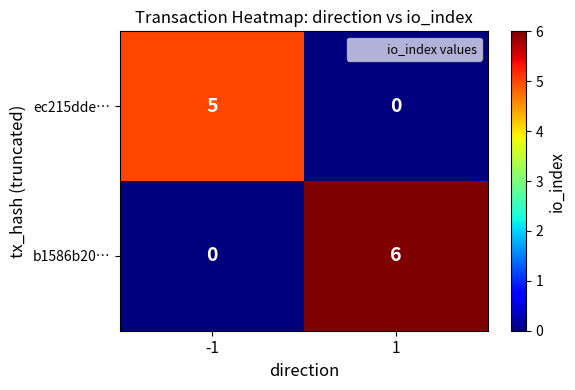

Which series has the largest total across all categories?

b1586b20…